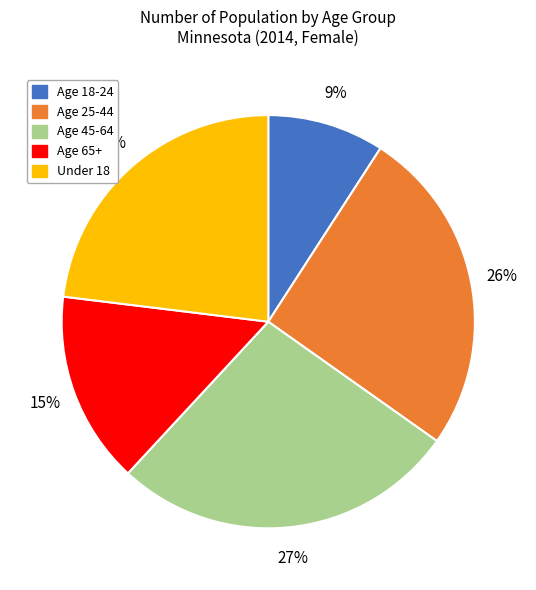

True or false: Age 45-64 accounts for 22% of the total.

False